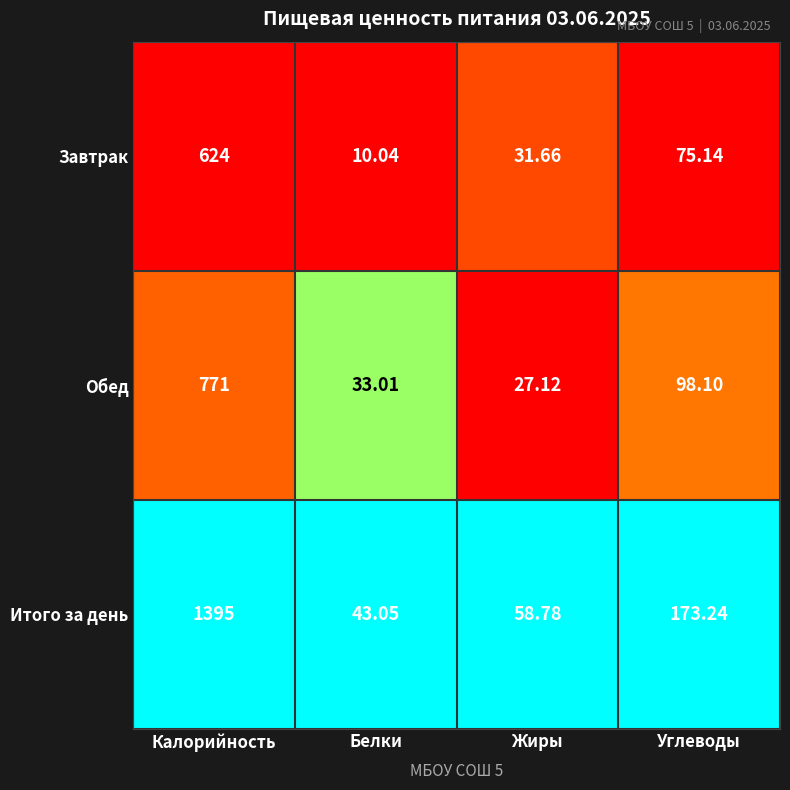

What is the greatest value displayed?

1395.0